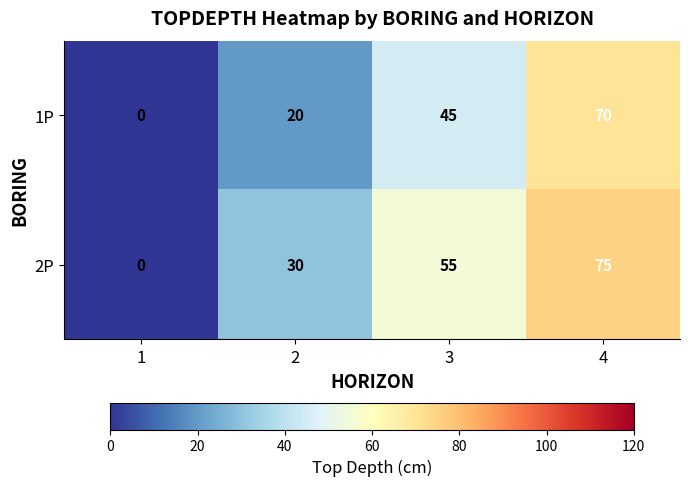

The value of 1P at 4 is 92. True or false?

False